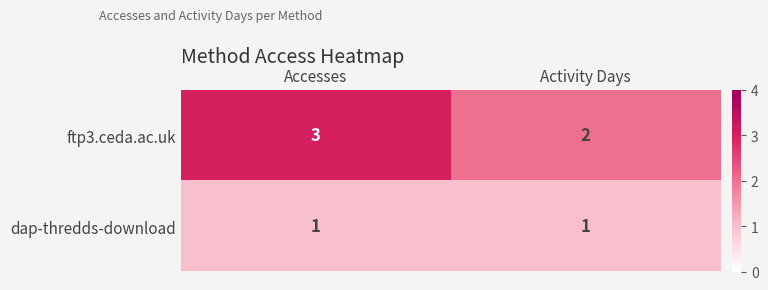

What is the sum of all ftp3.ceda.ac.uk values?

5